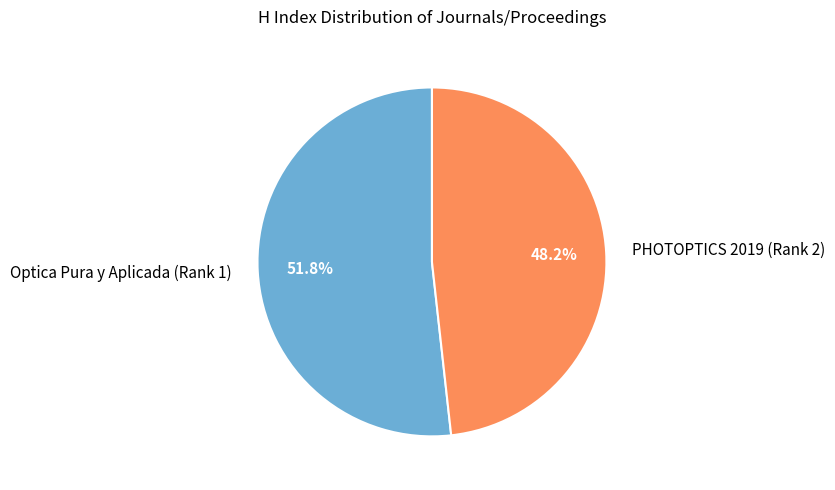

To the nearest percent, what is the difference between the largest and smallest slice percentages?

4%